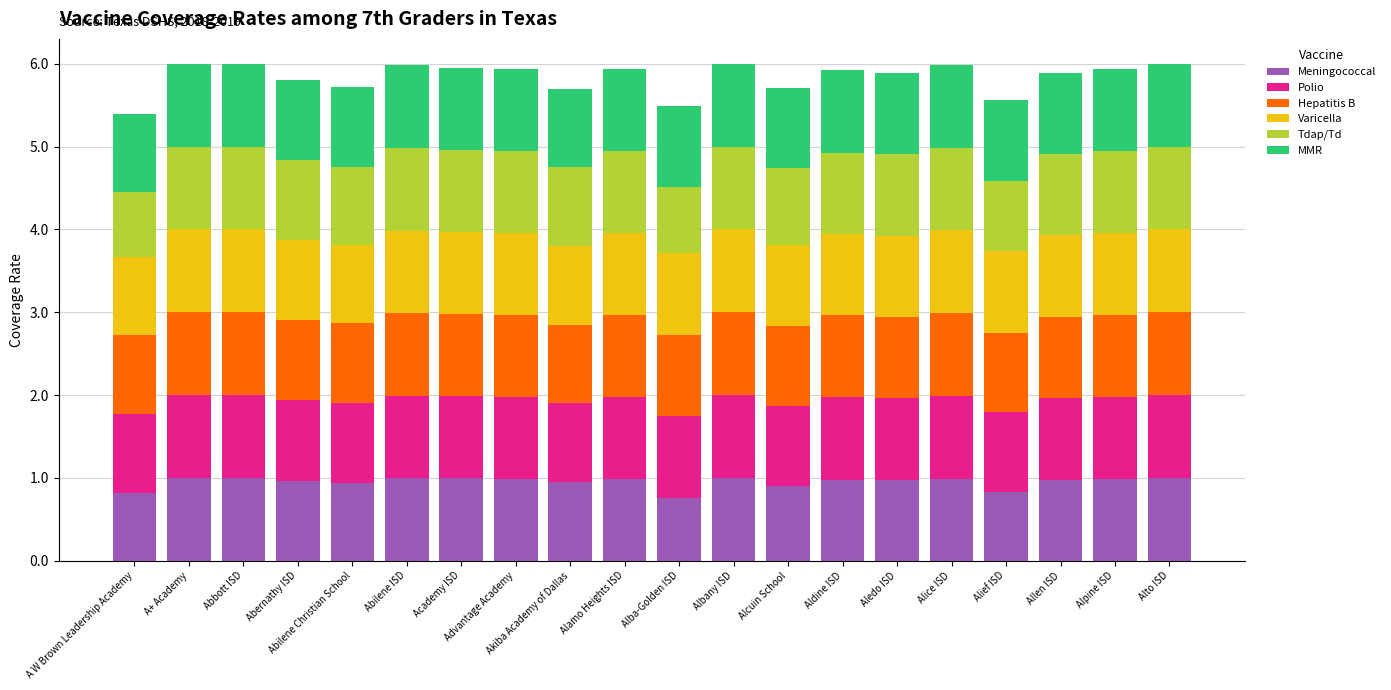

What is the average value of the Meningococcal series?

1.0